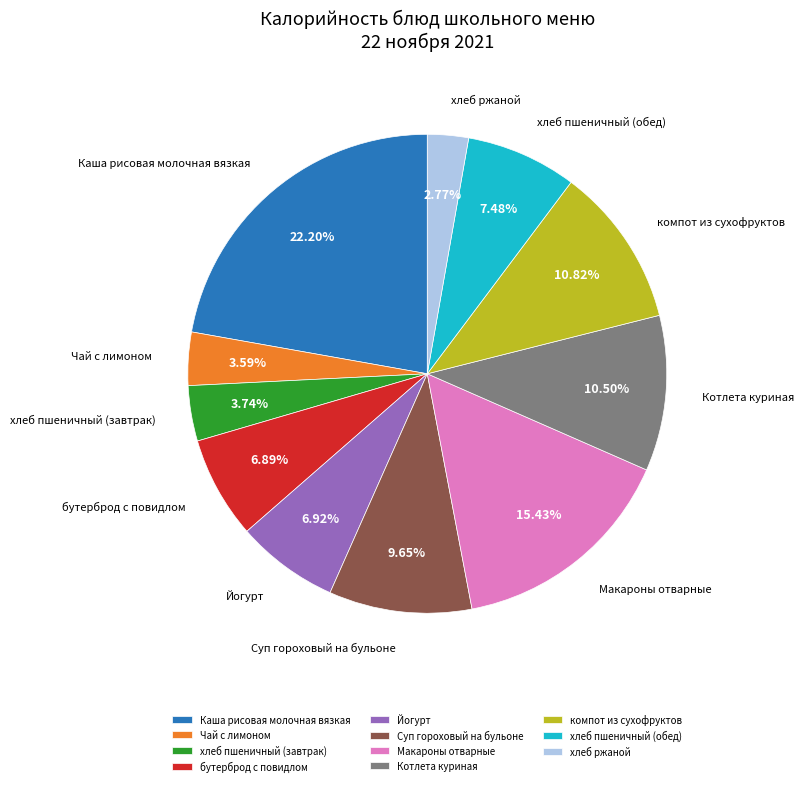

Which slice is the largest?

Каша рисовая молочная вязкая